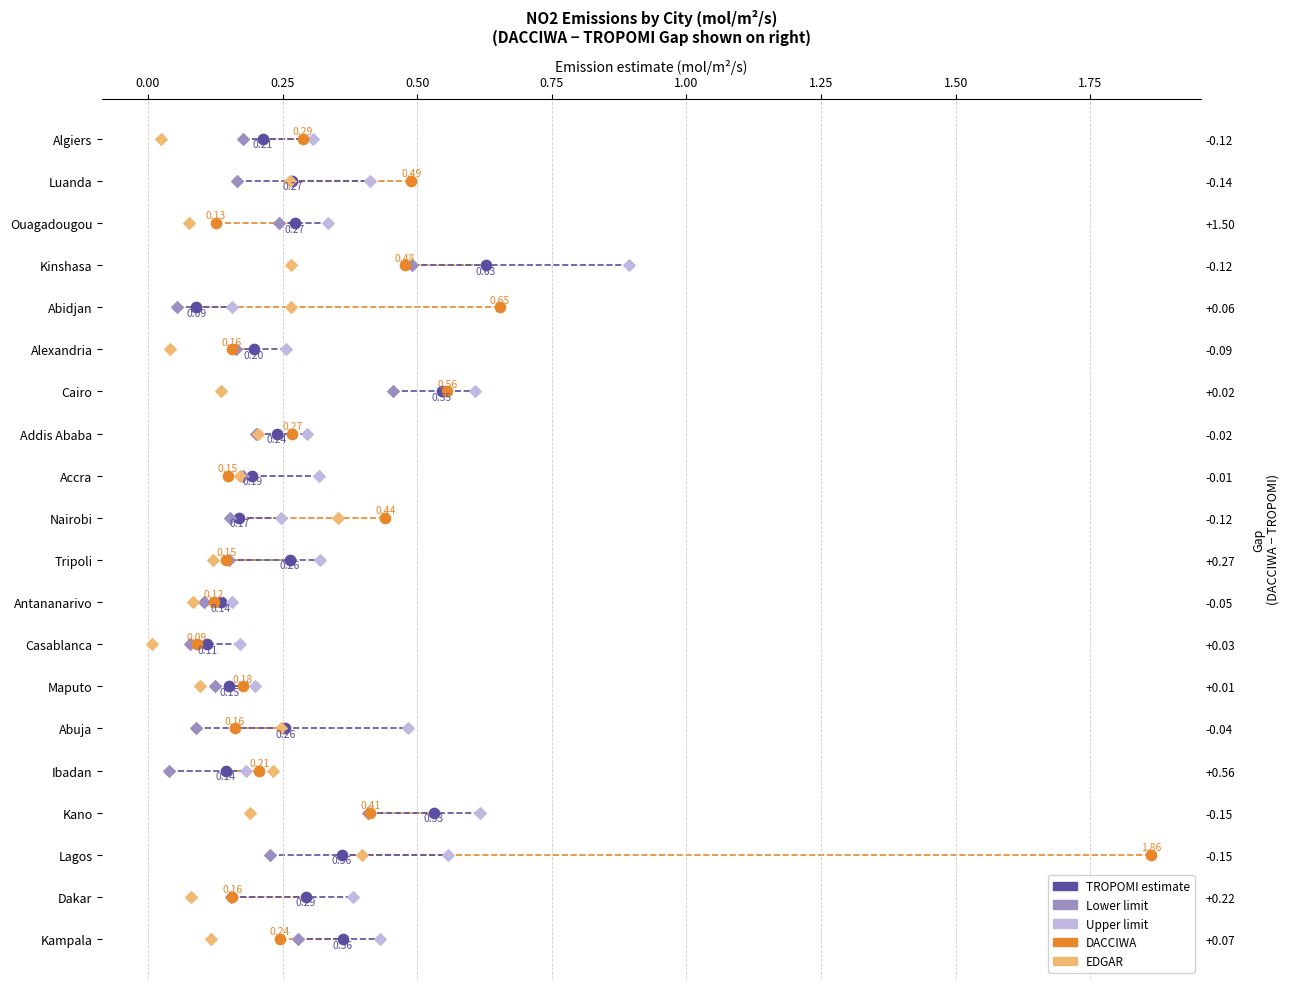

Which series reaches the minimum Y coordinate?

TROPOMI estimate